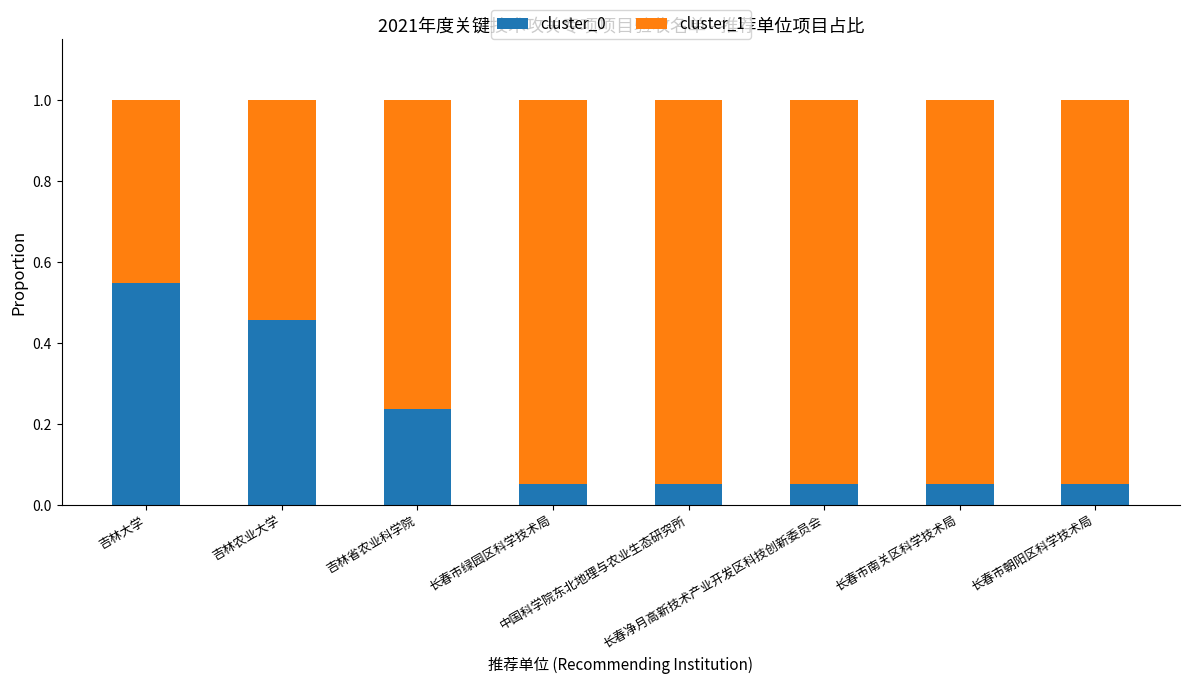

What is the difference between the second highest and second lowest values in the cluster_0 series?

0.4